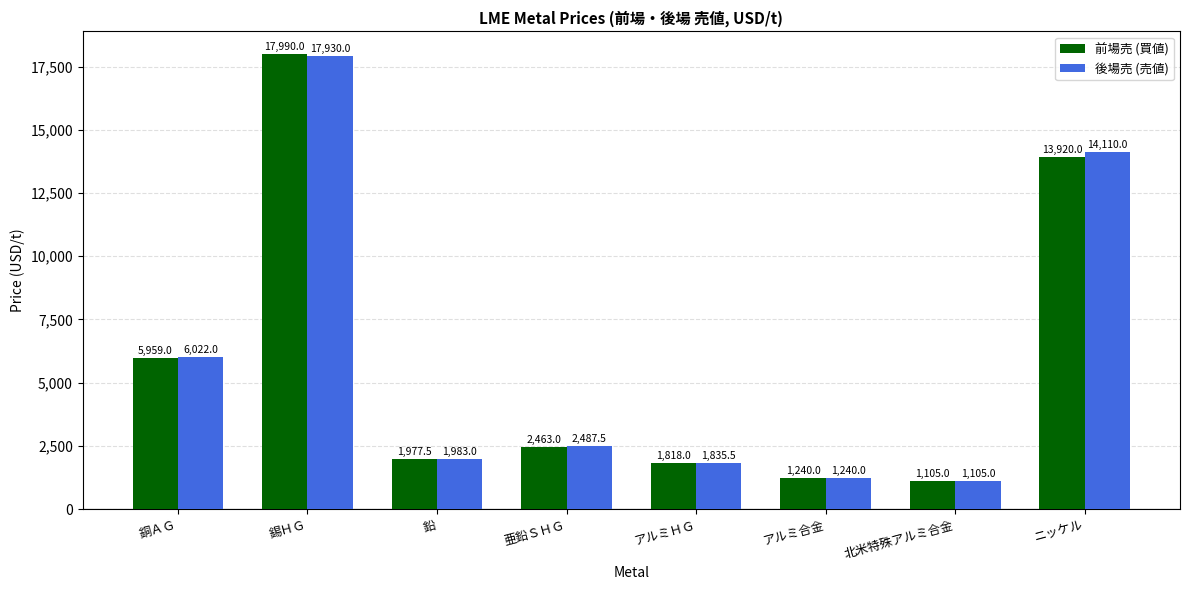

Reading left to right, list all the values displayed in this chart.

前場売 (買値): 銅ＡＧ=5959.0	錫ＨＧ=17990.0	鉛=1977.5	亜鉛ＳＨＧ=2463.0	アルミＨＧ=1818.0	アルミ合金=1240.0	北米特殊アルミ合金=1105.0	ニッケル=13920.0
後場売 (売値): 銅ＡＧ=6022.0	錫ＨＧ=17930.0	鉛=1983.0	亜鉛ＳＨＧ=2487.5	アルミＨＧ=1835.5	アルミ合金=1240.0	北米特殊アルミ合金=1105.0	ニッケル=14110.0